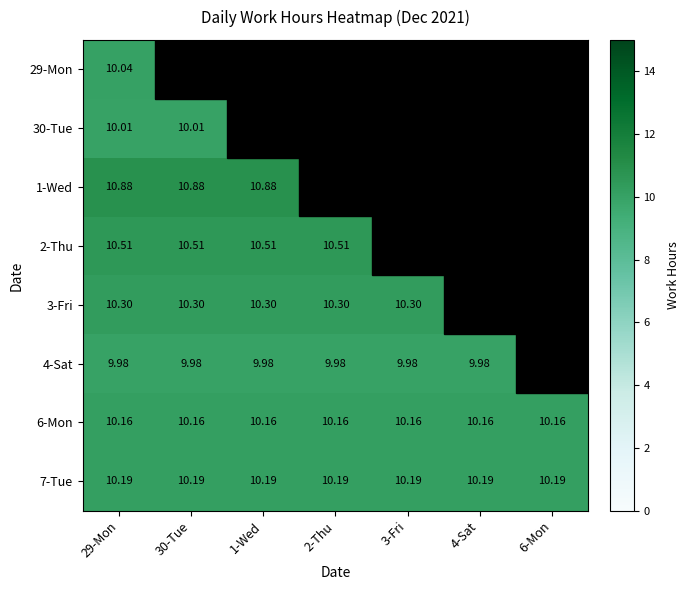

Between 30-Tue and 6-Mon, which series saw the biggest shift?

6-Mon